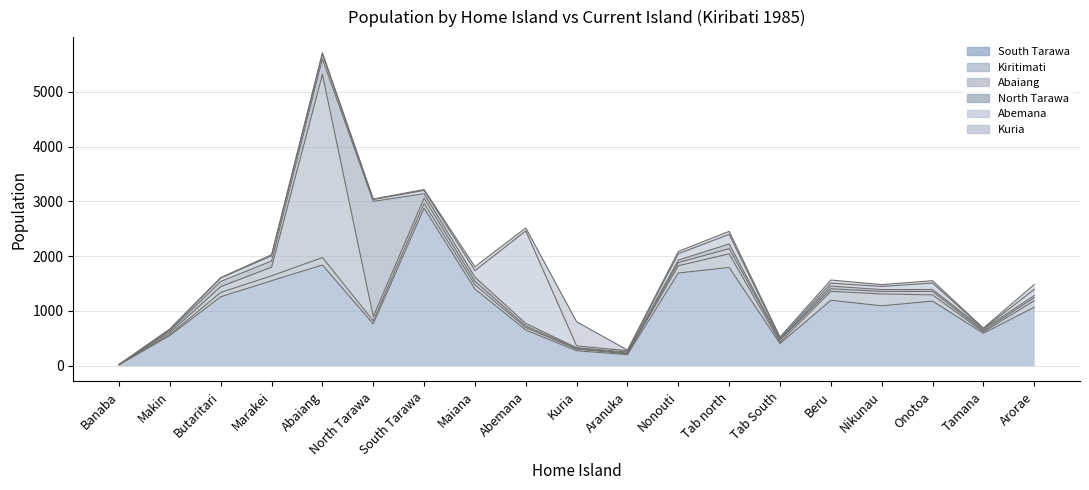

True or false: North Tarawa and Abemana intersect in this chart.

True